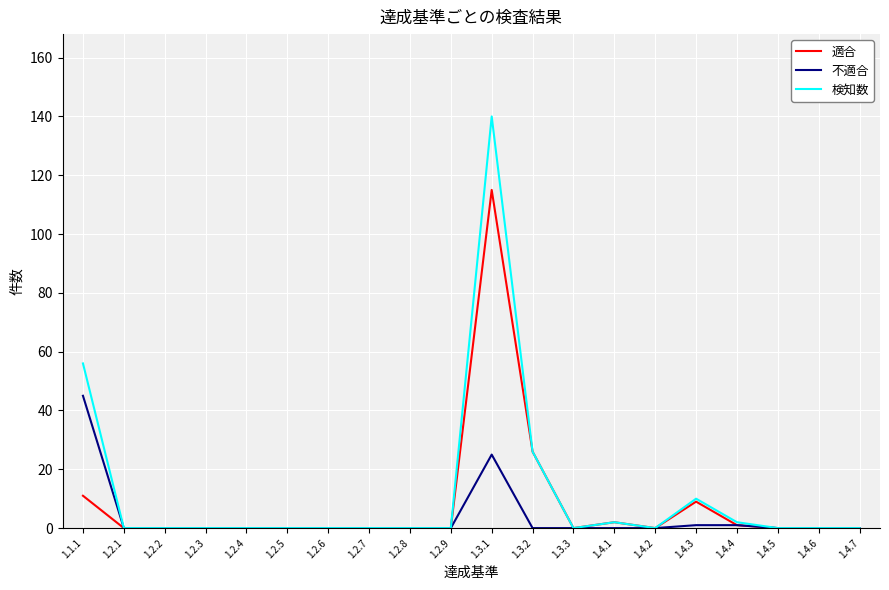

Which series has the widest spread of values?

検知数